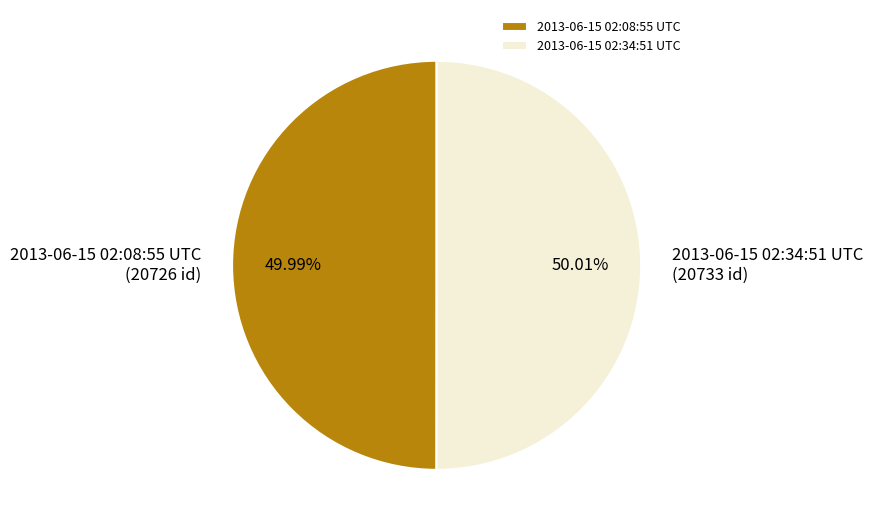

Count the number of slices in the pie.

2